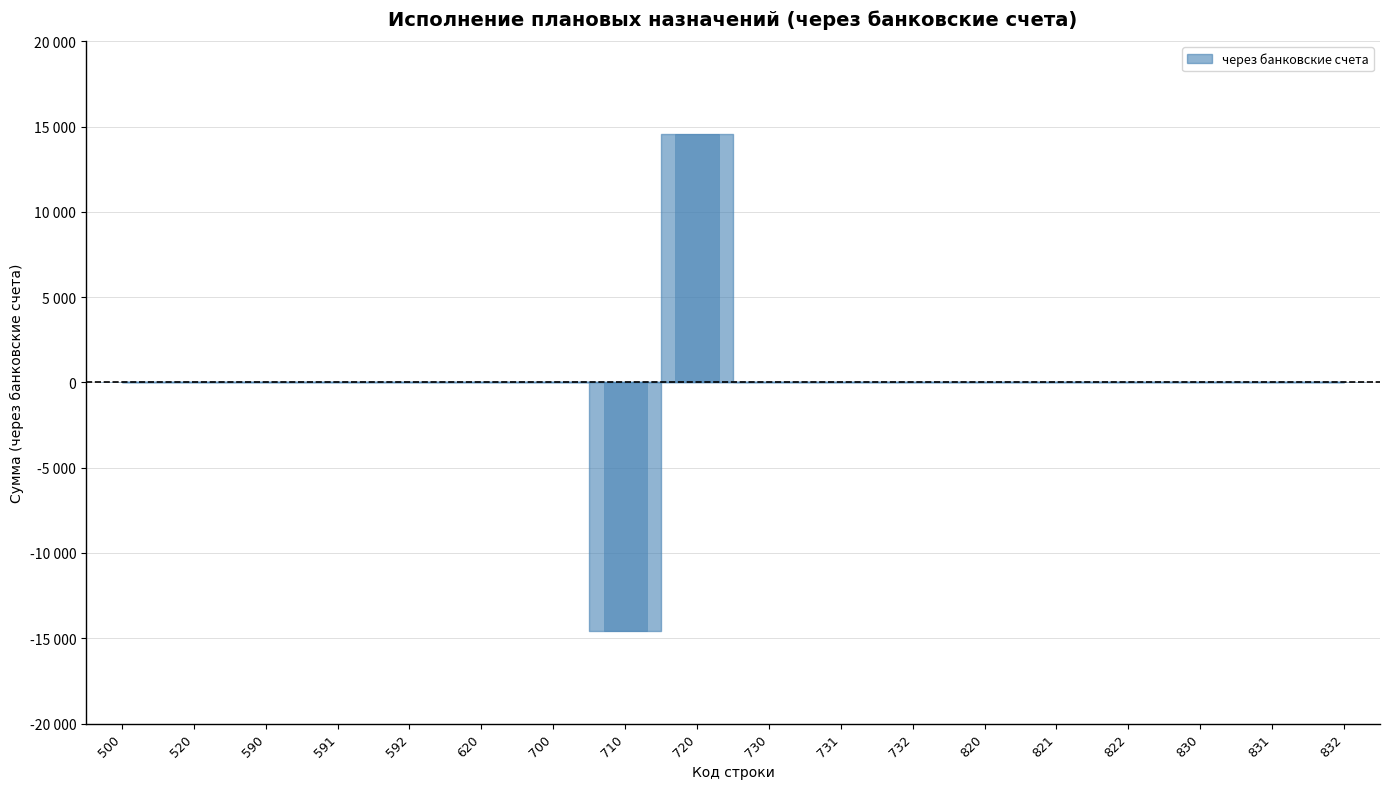

List the labels in order of value, smallest first.

710, 500, 520, 590, 591, 592, 620, 700, 730, 731, 732, 820, 821, 822, 830, 831, 832, 720